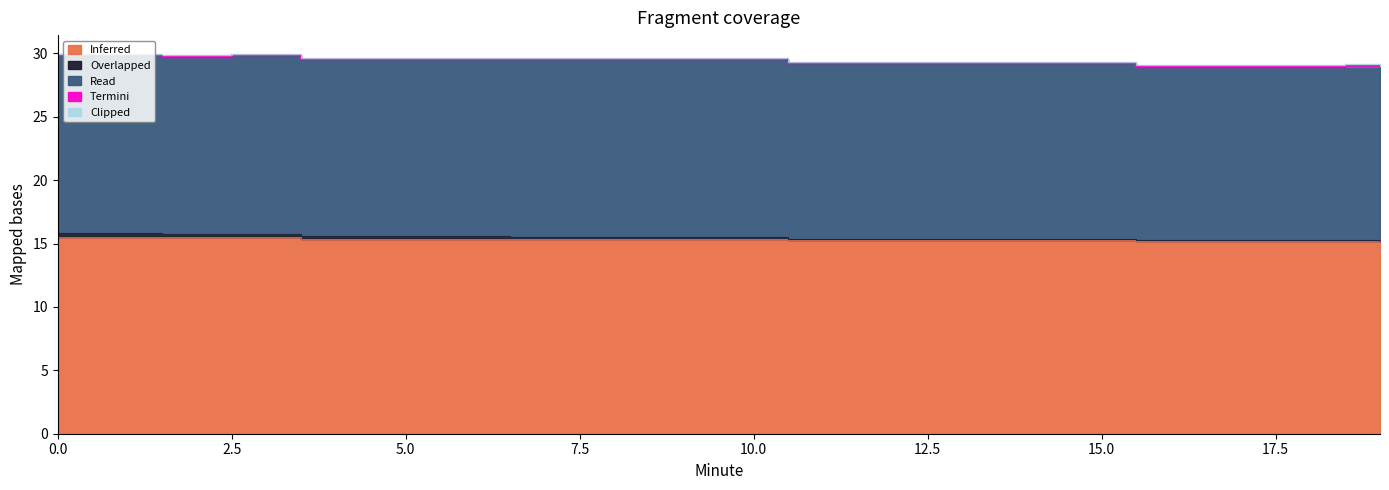

Reading left to right, extract all data points from this chart.

Inferred: 15.5	15.5	15.5	15.5	15.4	15.4	15.4	15.4	15.4	15.4	15.4	15.3	15.3	15.3	15.3	15.3	15.2	15.2	15.2	15.2
Overlapped: 0.3	0.3	0.2	0.2	0.2	0.2	0.2	0.1	0.1	0.1	0.1	0.1	0.1	0.1	0.1	0.1	0.1	0.1	0.1	0.1
Read: 14.0	14.0	14.0	14.1	13.9	13.9	13.9	13.9	13.9	13.9	14.0	13.8	13.8	13.8	13.8	13.8	13.7	13.7	13.7	13.8
Termini: 0.1	0.1	0.1	0.1	0.1	0.1	0.1	0.1	0.1	0.1	0.1	0.1	0.1	0.1	0.1	0.1	0.1	0.1	0.1	0.1
Clipped: 0.1	0.1	0.1	0.1	0.1	0.1	0.1	0.1	0.1	0.1	0.1	0.1	0.1	0.1	0.1	0.1	0.1	0.1	0.1	0.1